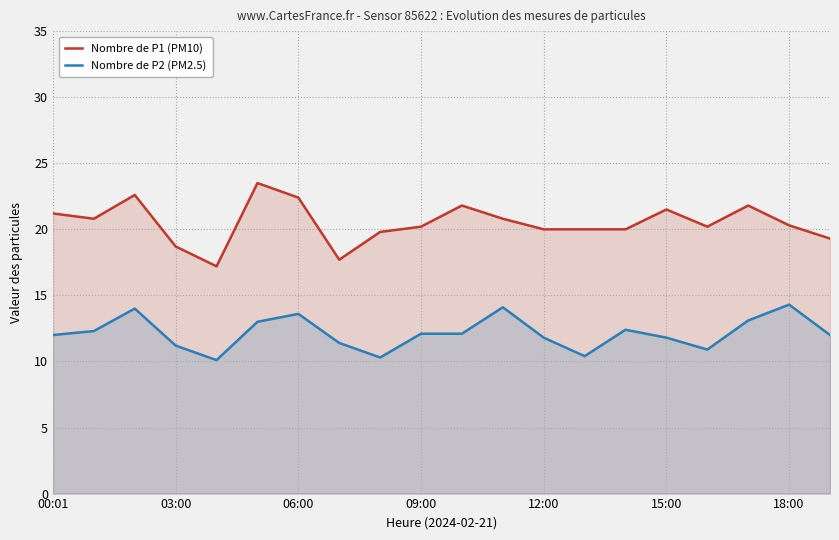

The Nombre de P1 (PM10) series shows 22.4 at 06:00. True or false?

True